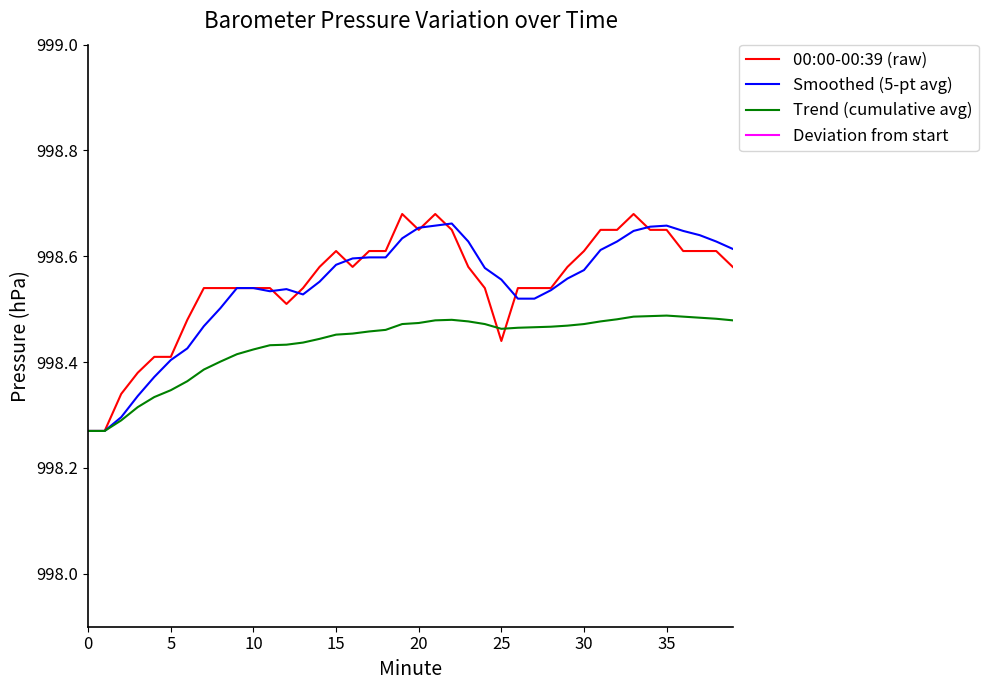

What is the difference between the maximum and minimum values in the 00:00-00:39 (raw) series?

0.4